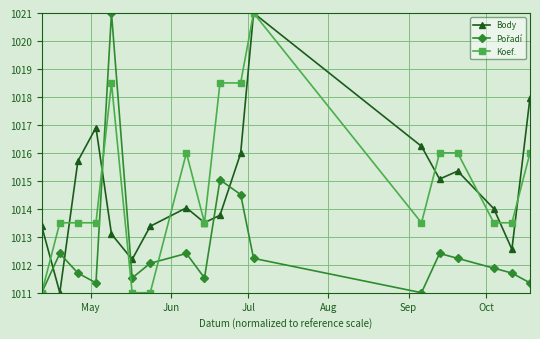

In Body, how many points are lower than both neighbors (excluding endpoints)?

5